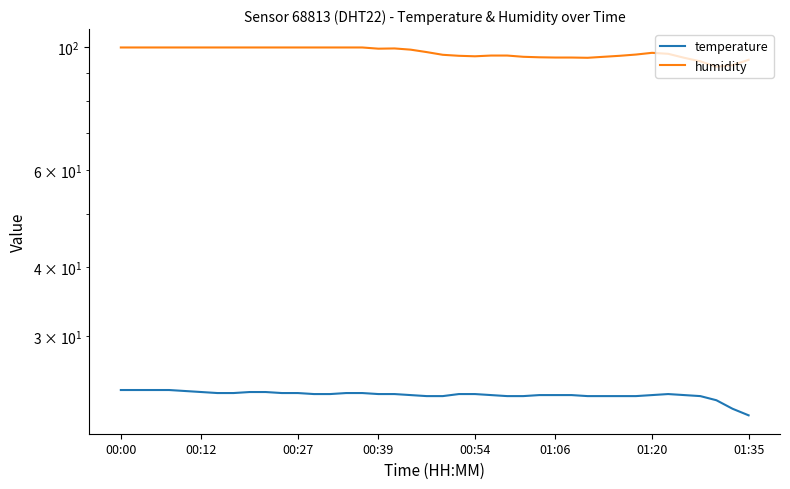

What is the maximum value for temperature?

24.0